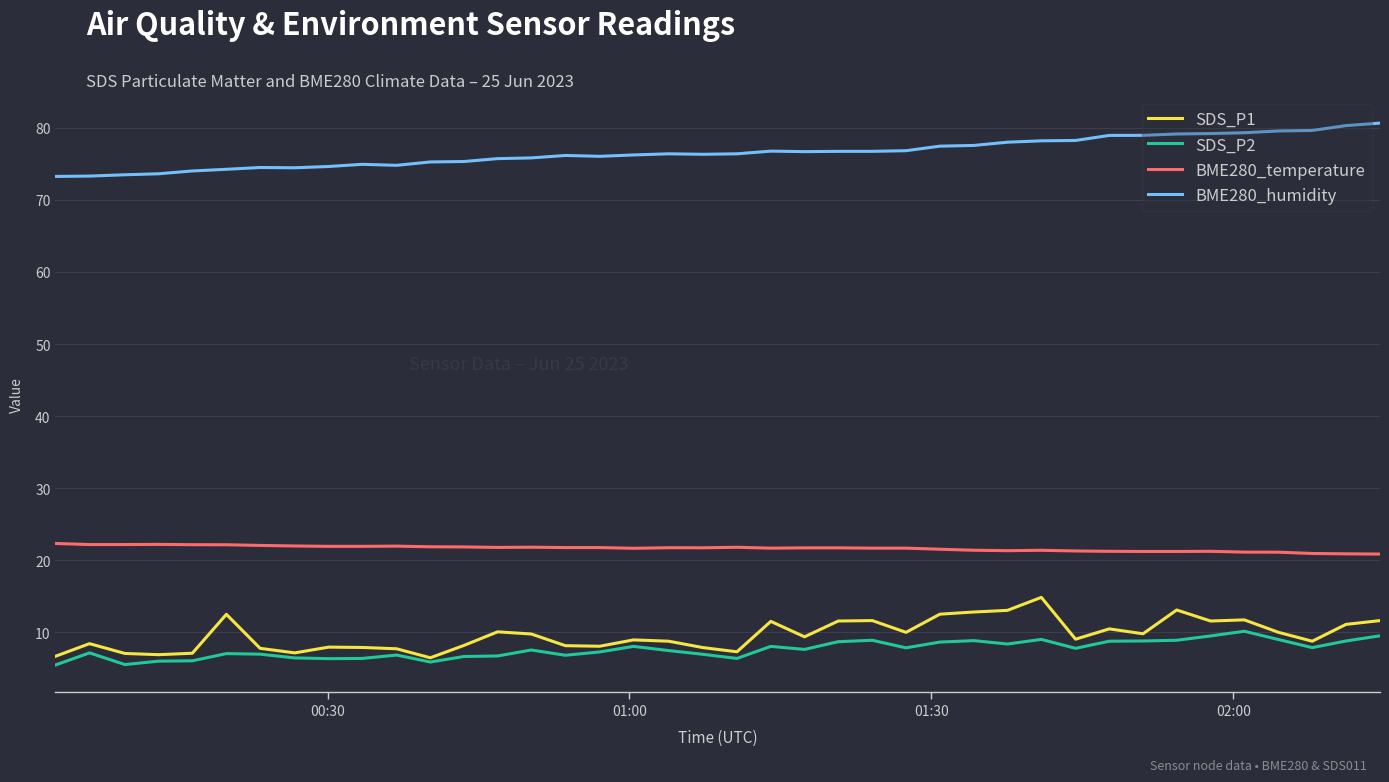

How many lines are shown in the chart?

4